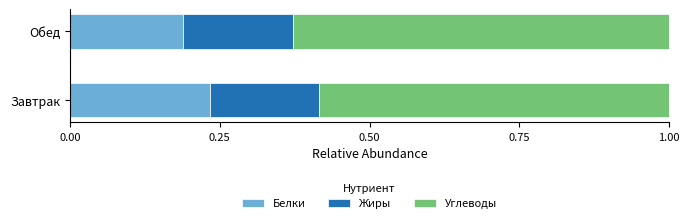

What is the total value across all series at Завтрак?

1.0